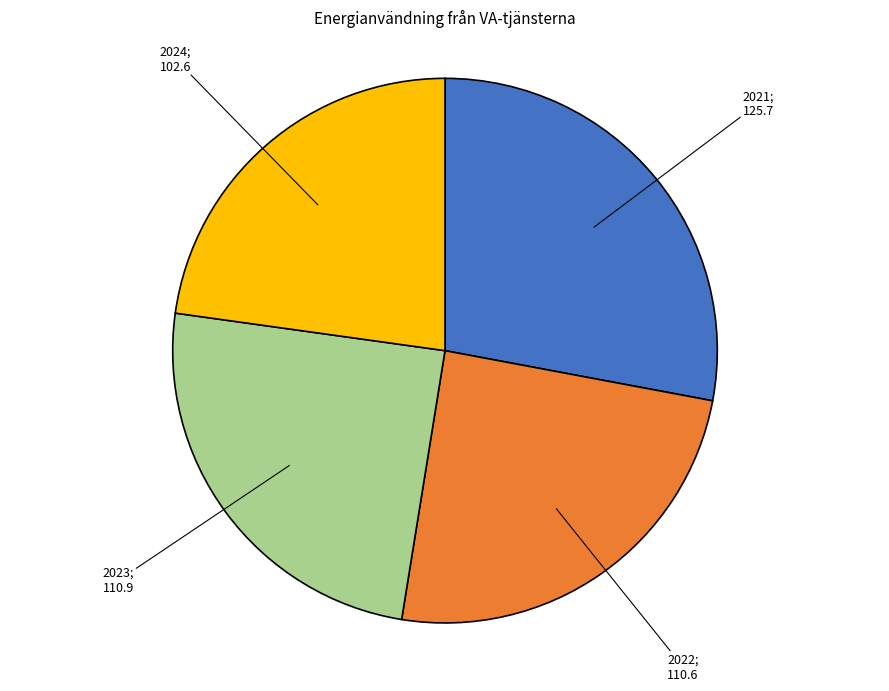

Is there a majority slice in this chart?

No